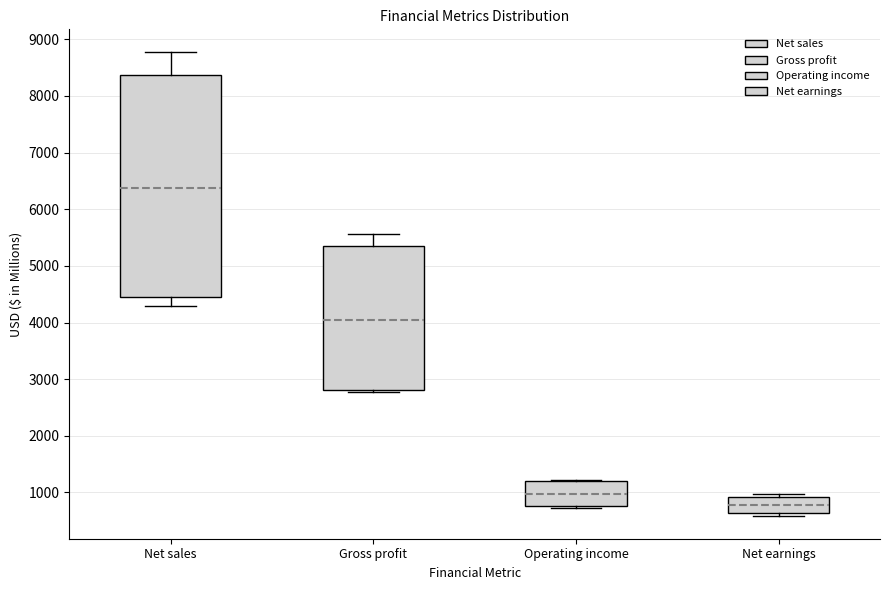

Reading left to right, read every box against the y-axis: the position of its median line, the range the box covers, and the ends of its whiskers. The values are not printed on the chart, so give them approximately, as read against the axis.

Net sales: median 6400, box 4400 to 8400, whiskers 4300 to 8800
Gross profit: median 4100, box 2800 to 5400, whiskers 2800 (just below the box's lower edge) to 5600
Operating income: median 1000, box 800 to 1200, whiskers 700 to 1200
Net earnings: median 800, box 600 to 900, whiskers 600 (just below the box's lower edge) to 1000